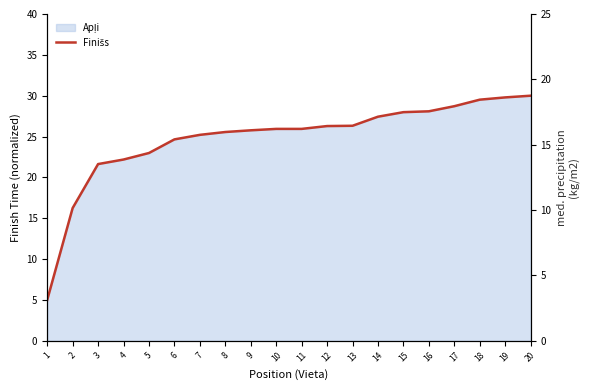

What is the value of the 3rd point from the left?

21.6